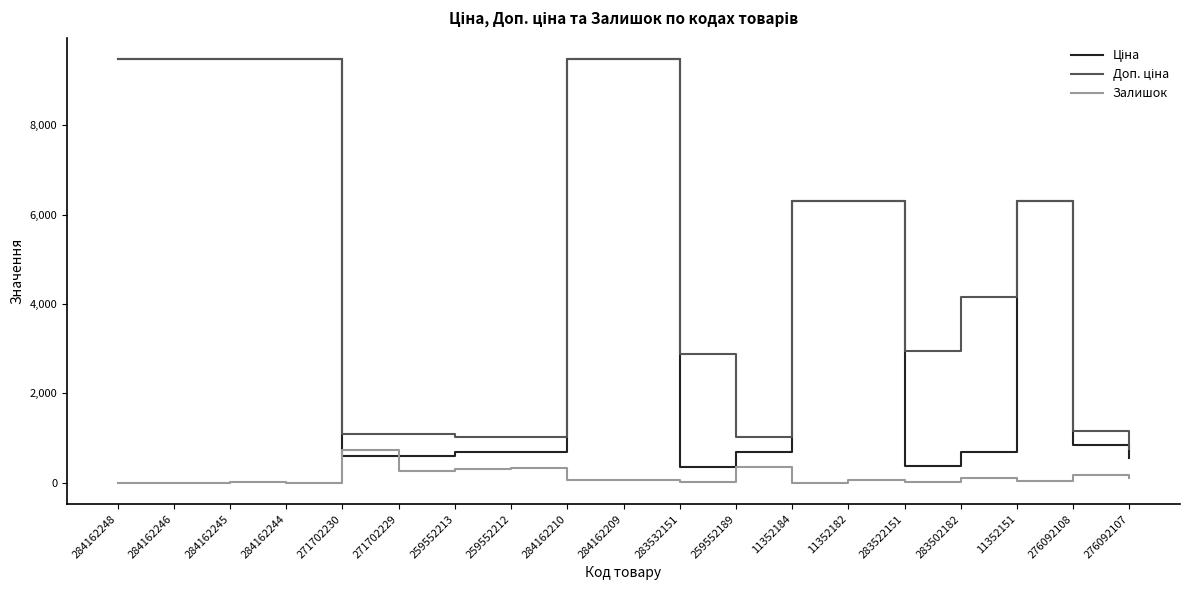

What position from the right is 283532151?

9